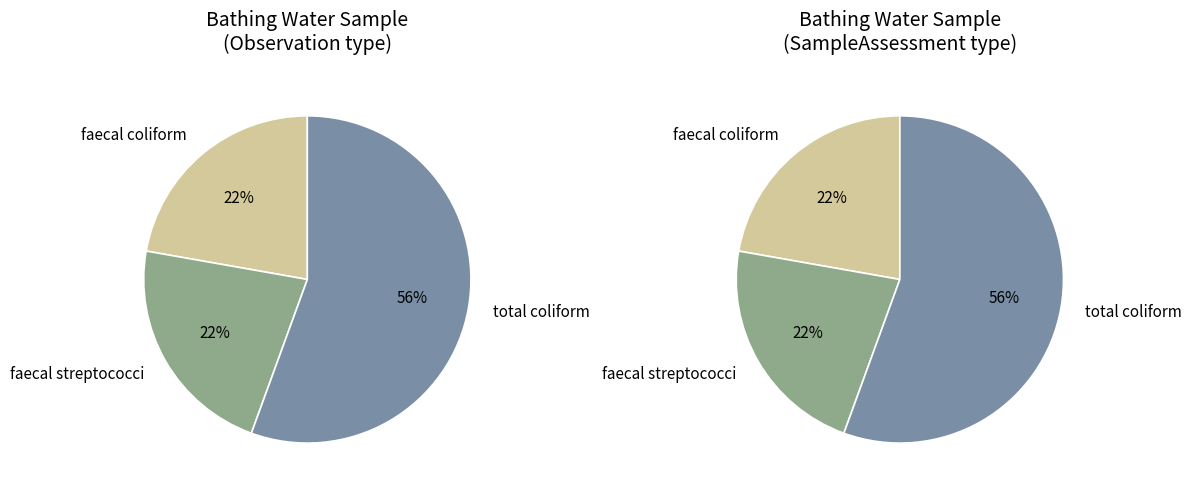

To the nearest percent, what percentage of the pie is SampleAssessment?

50%